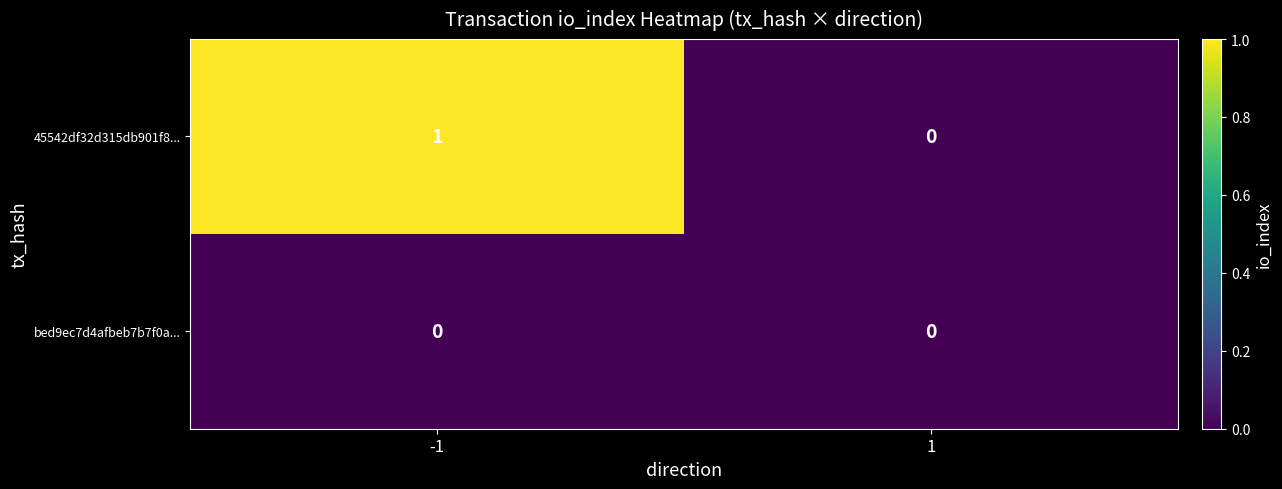

Rank the series by their maximum value, from lowest to highest.

bed9ec7d4afbeb7b7f0a..., 45542df32d315db901f8...